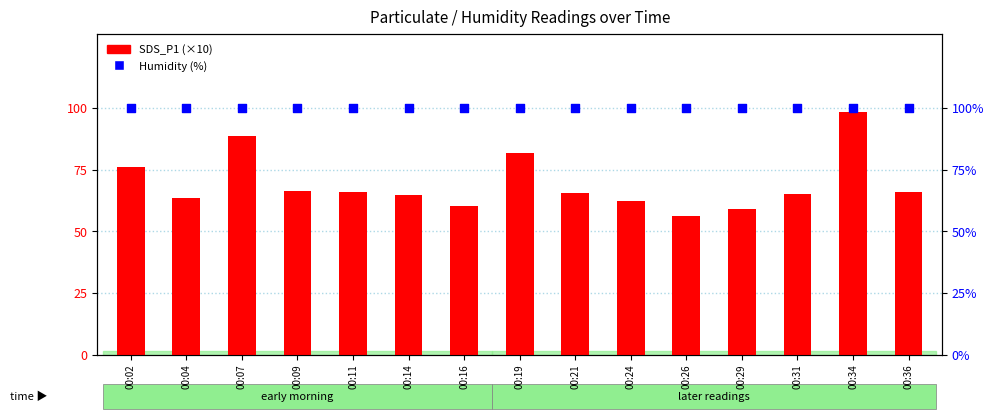

Which series reaches the minimum Y coordinate?

SDS_P1 (scaled)